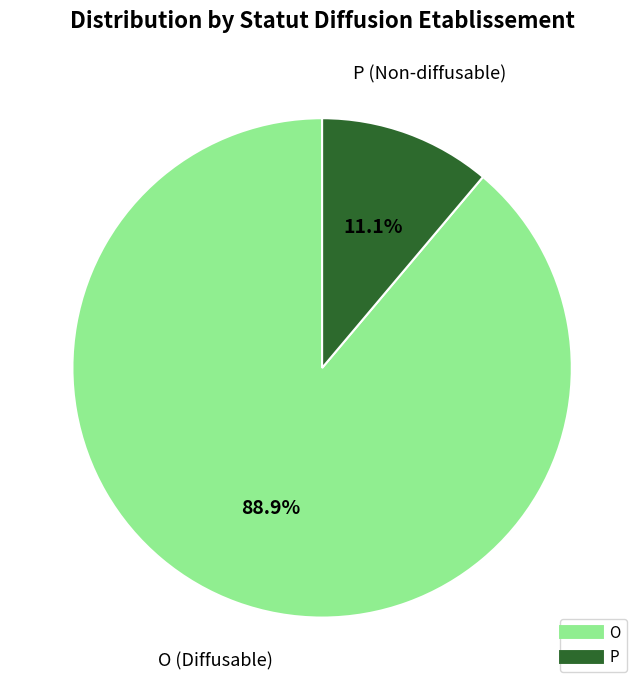

To the nearest percent, what portion does O represent?

89%